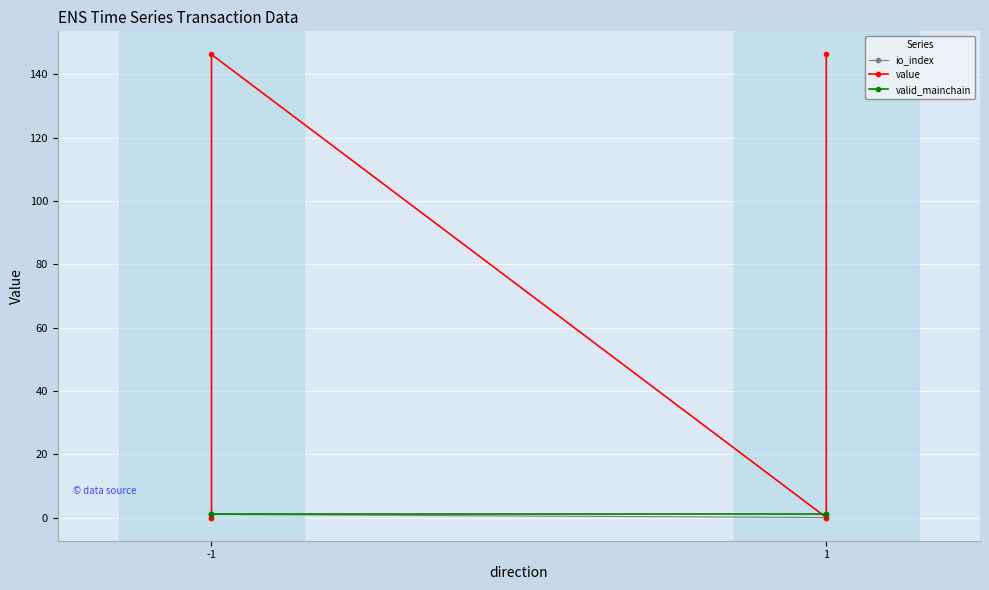

At -1, list the series in order from largest to smallest.

valid_mainchain, value, io_index